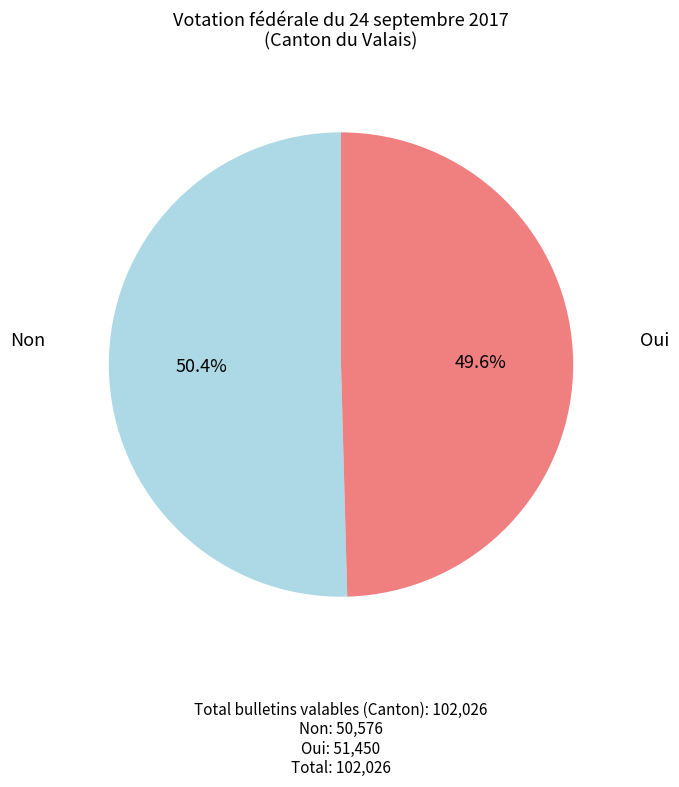

Is there any slice that represents more than half of the pie?

Yes